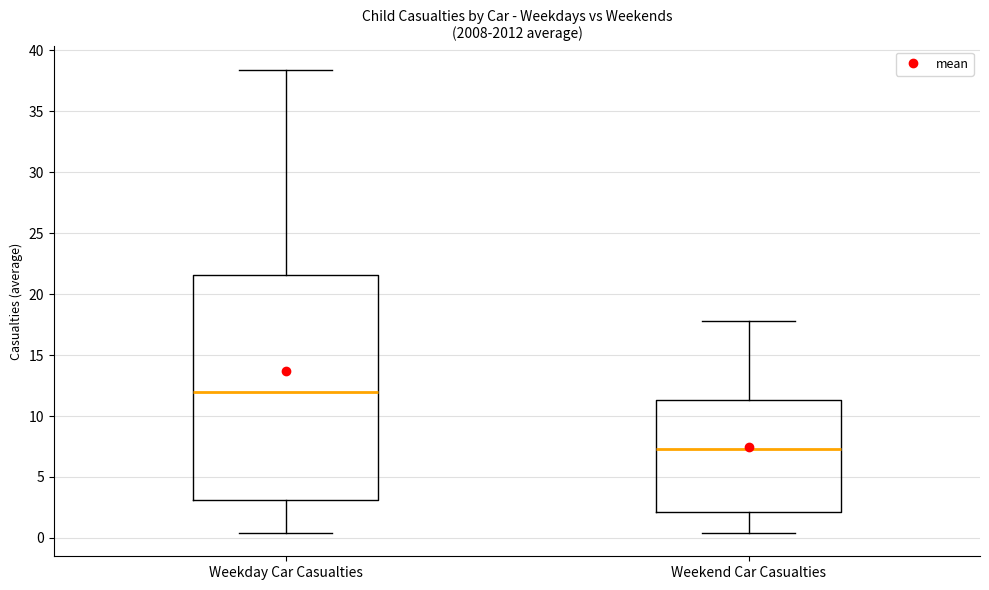

Reading left to right, read every box against the y-axis: the position of its median line, the range the box covers, and the ends of its whiskers. The values are not printed on the chart, so give them approximately, as read against the axis.

Weekday Car Casualties: median 12.0, box 3.0 to 21.5, whiskers 0.5 to 38.5
Weekend Car Casualties: median 7.5, box 2.0 to 11.5, whiskers 0.5 to 18.0